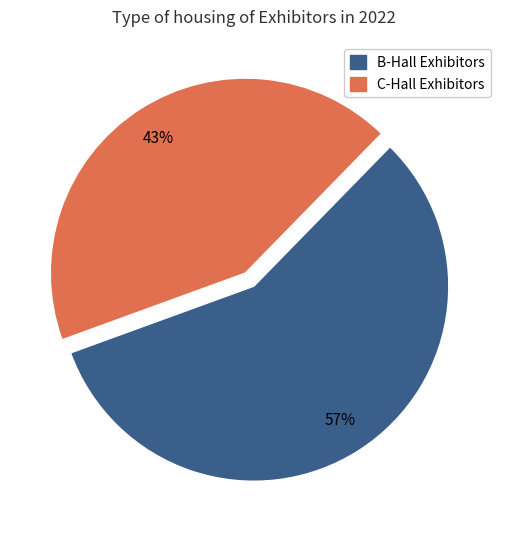

Which has a higher value, C-Hall Exhibitors or B-Hall Exhibitors?

B-Hall Exhibitors